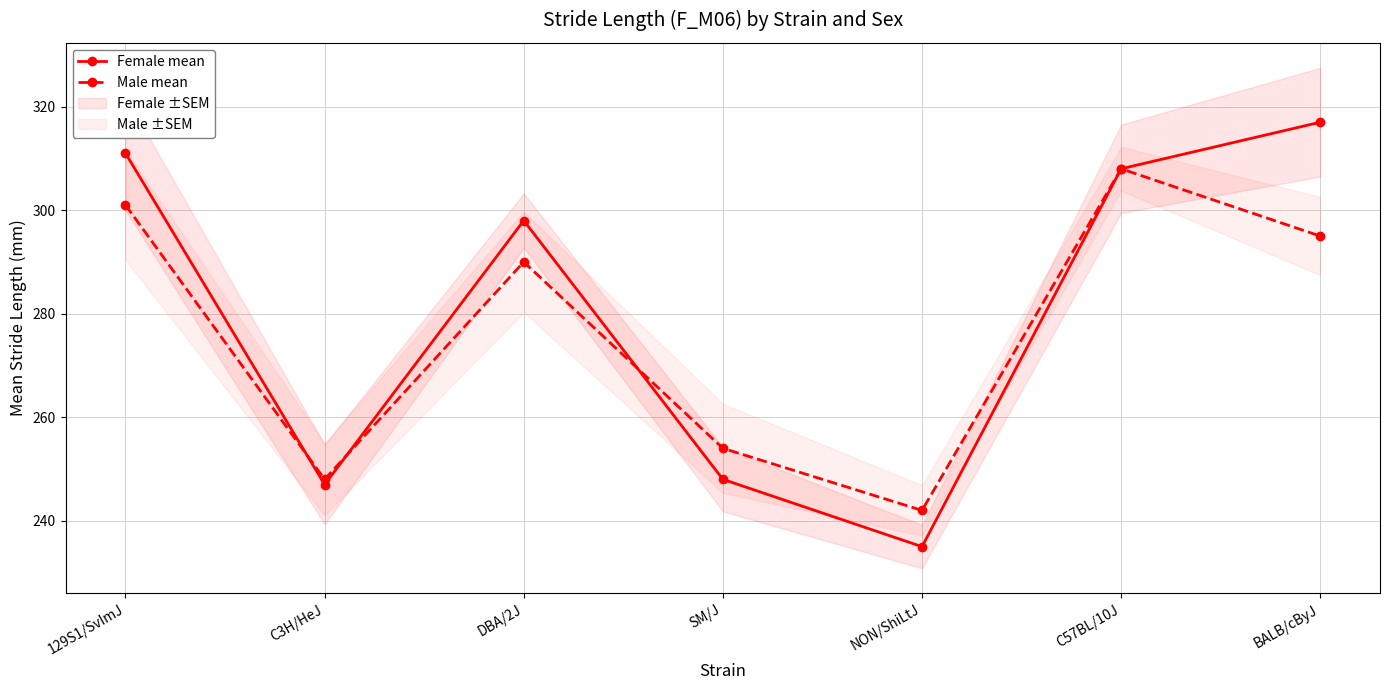

Where do Male mean and Female mean first cross each other?

129S1/SvImJ and C3H/HeJ